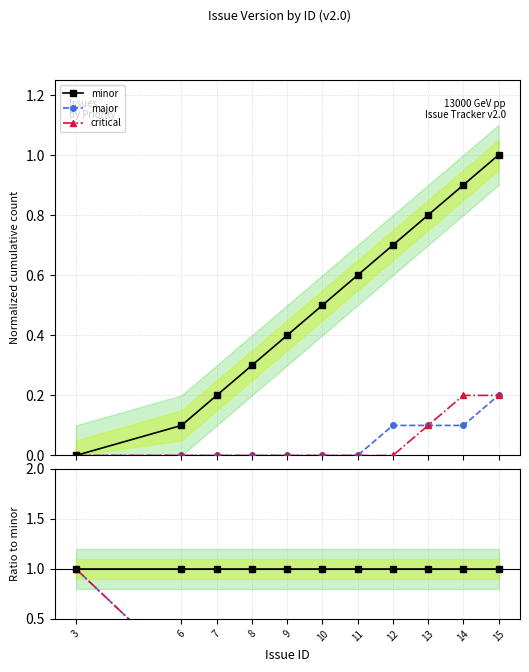

The critical series shows 0.0 at 6. True or false?

True